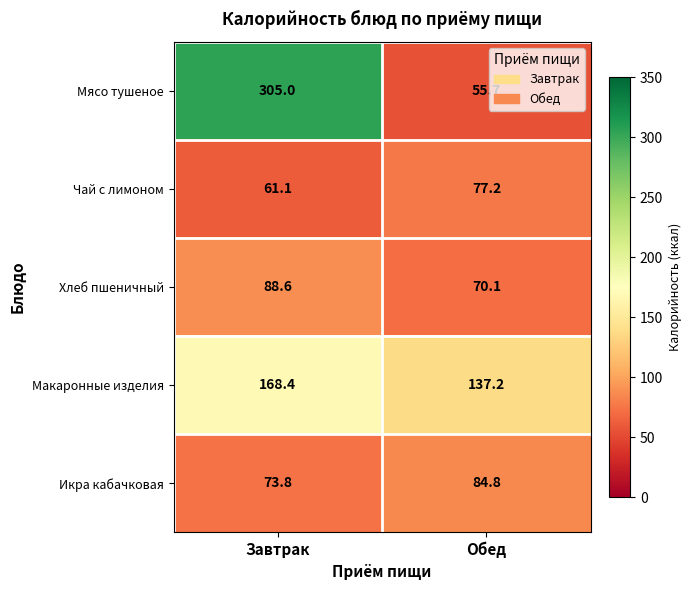

Reading left to right, transcribe all the data shown in this chart.

Мясо тушеное: 305.0	55.7
Чай с лимоном: 61.1	77.2
Хлеб пшеничный: 88.6	70.1
Макаронные изделия: 168.4	137.2
Икра кабачковая: 73.8	84.8